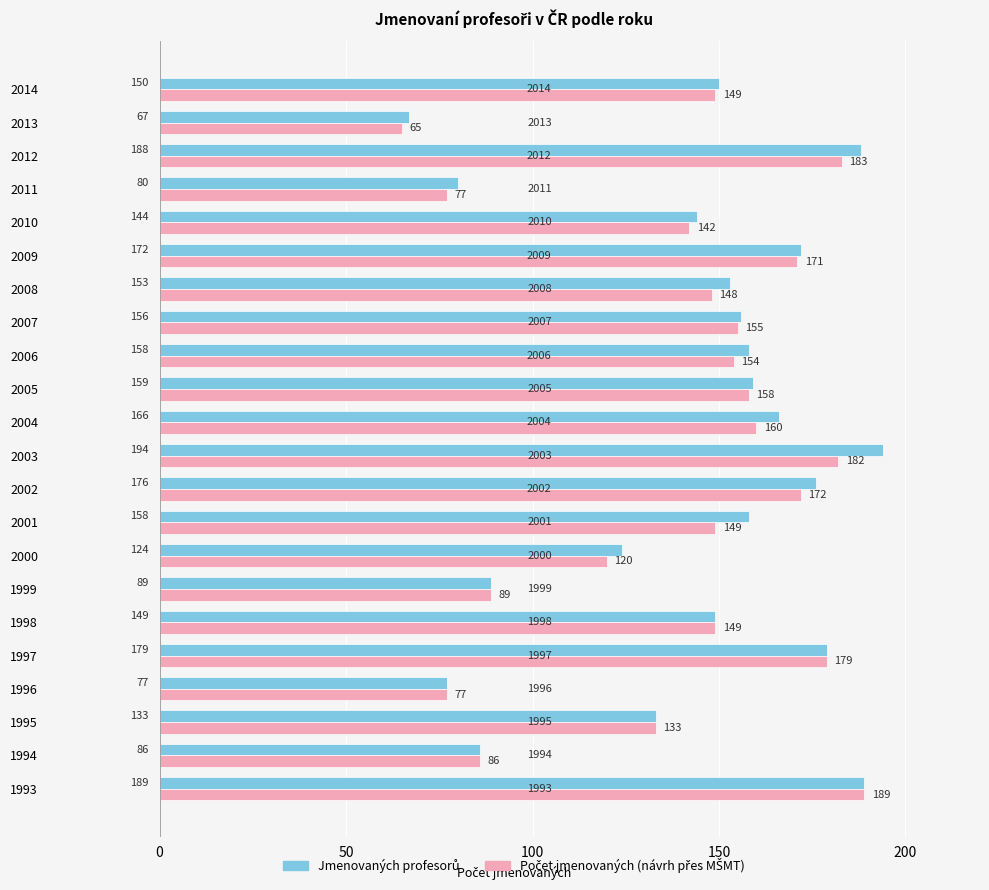

What is the total value across all series at 1996?

154